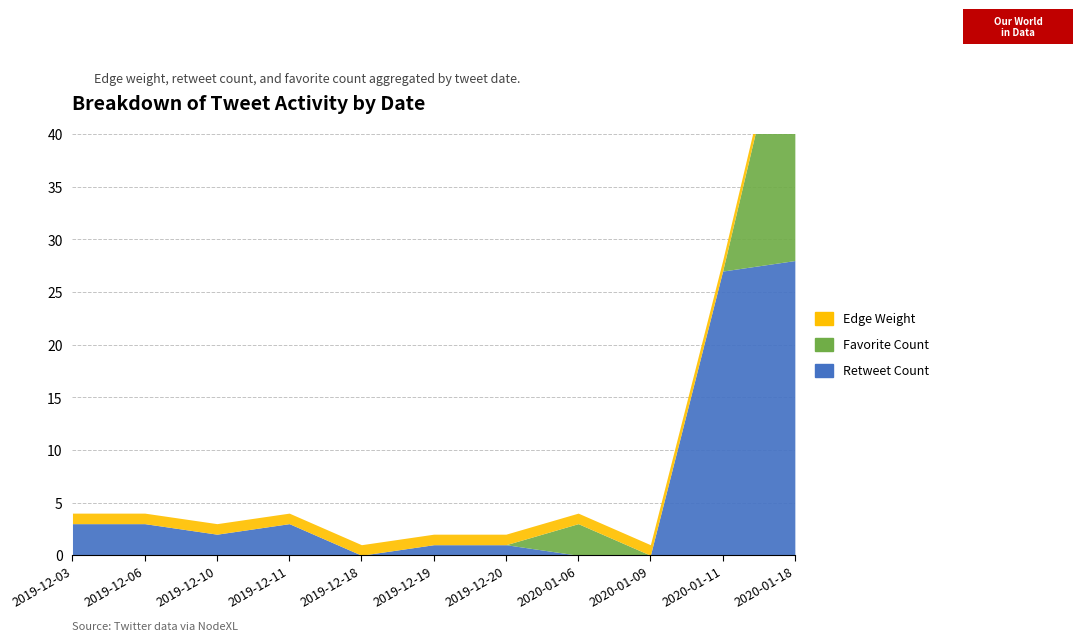

What is the sum of the Retweet Count values at 2020-01-09 and 2019-12-11?

3